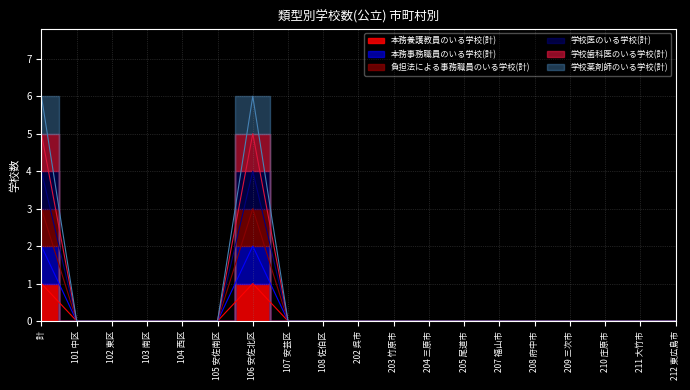

What is the greatest value displayed?

6